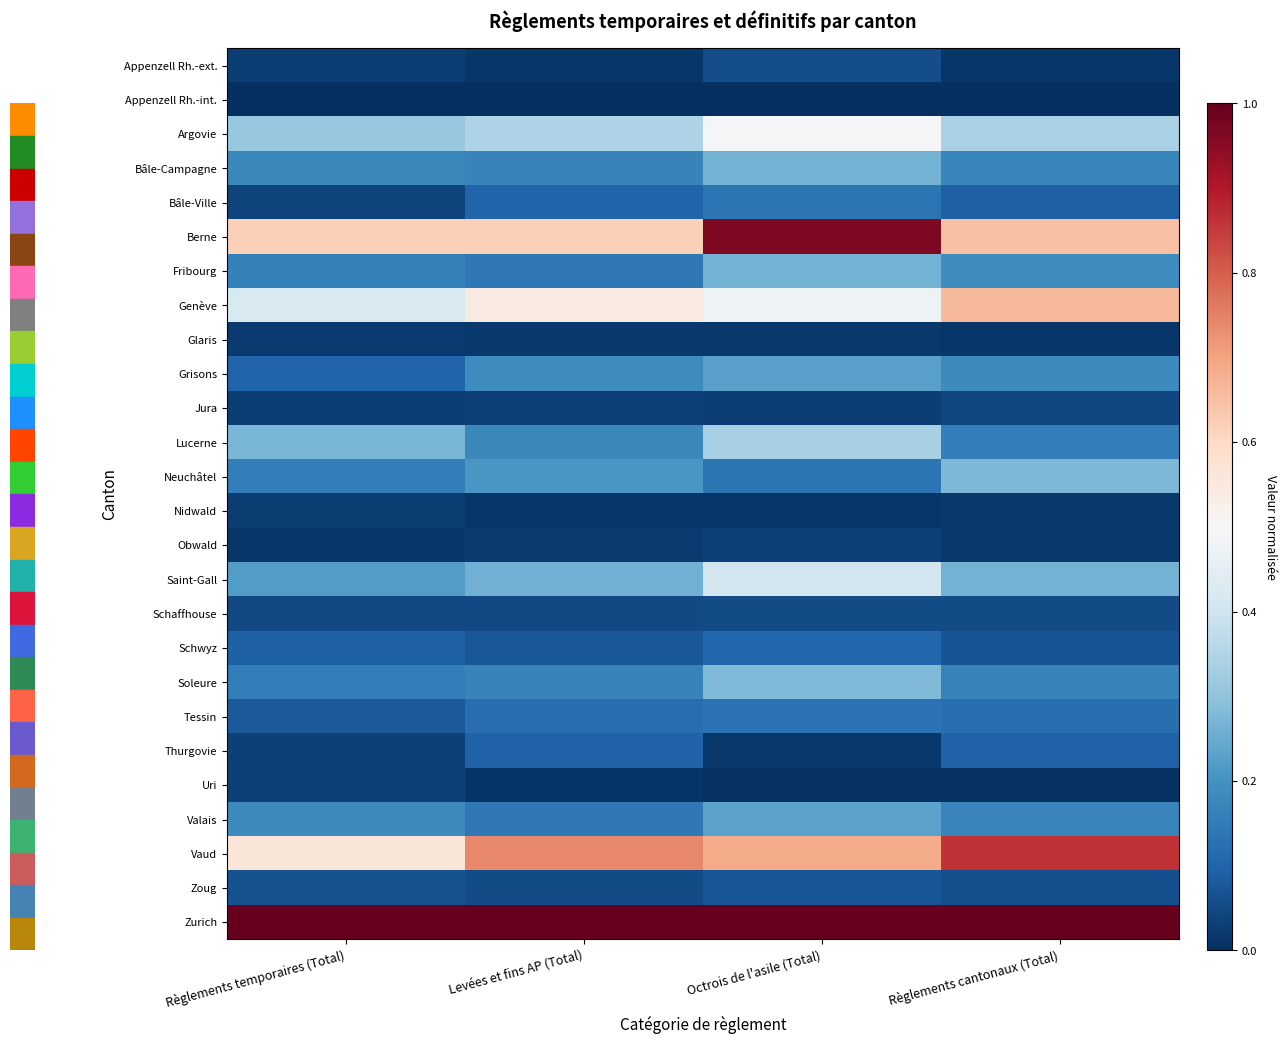

Reading right to left, list all the values displayed in this chart.

Appenzell Rh.-ext.: Règlements cantonaux (Total)=0.0	Octrois de l'asile (Total)=0.1	Levées et fins AP (Total)=0.0	Règlements temporaires (Total)=0.0
Appenzell Rh.-int.: Règlements cantonaux (Total)=0.0	Octrois de l'asile (Total)=0.0	Levées et fins AP (Total)=0.0	Règlements temporaires (Total)=0.0
Argovie: Règlements cantonaux (Total)=0.3	Octrois de l'asile (Total)=0.5	Levées et fins AP (Total)=0.3	Règlements temporaires (Total)=0.3
Bâle-Campagne: Règlements cantonaux (Total)=0.2	Octrois de l'asile (Total)=0.3	Levées et fins AP (Total)=0.2	Règlements temporaires (Total)=0.2
Bâle-Ville: Règlements cantonaux (Total)=0.1	Octrois de l'asile (Total)=0.1	Levées et fins AP (Total)=0.1	Règlements temporaires (Total)=0.0
Berne: Règlements cantonaux (Total)=0.6	Octrois de l'asile (Total)=1.0	Levées et fins AP (Total)=0.6	Règlements temporaires (Total)=0.6
Fribourg: Règlements cantonaux (Total)=0.2	Octrois de l'asile (Total)=0.3	Levées et fins AP (Total)=0.1	Règlements temporaires (Total)=0.2
Genève: Règlements cantonaux (Total)=0.7	Octrois de l'asile (Total)=0.5	Levées et fins AP (Total)=0.5	Règlements temporaires (Total)=0.4
Glaris: Règlements cantonaux (Total)=0.0	Octrois de l'asile (Total)=0.0	Levées et fins AP (Total)=0.0	Règlements temporaires (Total)=0.0
Grisons: Règlements cantonaux (Total)=0.2	Octrois de l'asile (Total)=0.2	Levées et fins AP (Total)=0.2	Règlements temporaires (Total)=0.1
Jura: Règlements cantonaux (Total)=0.0	Octrois de l'asile (Total)=0.0	Levées et fins AP (Total)=0.0	Règlements temporaires (Total)=0.0
Lucerne: Règlements cantonaux (Total)=0.2	Octrois de l'asile (Total)=0.3	Levées et fins AP (Total)=0.2	Règlements temporaires (Total)=0.3
Neuchâtel: Règlements cantonaux (Total)=0.3	Octrois de l'asile (Total)=0.1	Levées et fins AP (Total)=0.2	Règlements temporaires (Total)=0.2
Nidwald: Règlements cantonaux (Total)=0.0	Octrois de l'asile (Total)=0.0	Levées et fins AP (Total)=0.0	Règlements temporaires (Total)=0.0
Obwald: Règlements cantonaux (Total)=0.0	Octrois de l'asile (Total)=0.0	Levées et fins AP (Total)=0.0	Règlements temporaires (Total)=0.0
Saint-Gall: Règlements cantonaux (Total)=0.3	Octrois de l'asile (Total)=0.4	Levées et fins AP (Total)=0.3	Règlements temporaires (Total)=0.2
Schaffhouse: Règlements cantonaux (Total)=0.1	Octrois de l'asile (Total)=0.1	Levées et fins AP (Total)=0.0	Règlements temporaires (Total)=0.0
Schwyz: Règlements cantonaux (Total)=0.1	Octrois de l'asile (Total)=0.1	Levées et fins AP (Total)=0.1	Règlements temporaires (Total)=0.1
Soleure: Règlements cantonaux (Total)=0.2	Octrois de l'asile (Total)=0.3	Levées et fins AP (Total)=0.2	Règlements temporaires (Total)=0.2
Tessin: Règlements cantonaux (Total)=0.1	Octrois de l'asile (Total)=0.1	Levées et fins AP (Total)=0.1	Règlements temporaires (Total)=0.1
Thurgovie: Règlements cantonaux (Total)=0.1	Octrois de l'asile (Total)=0.0	Levées et fins AP (Total)=0.1	Règlements temporaires (Total)=0.0
Uri: Règlements cantonaux (Total)=0.0	Octrois de l'asile (Total)=0.0	Levées et fins AP (Total)=0.0	Règlements temporaires (Total)=0.0
Valais: Règlements cantonaux (Total)=0.2	Octrois de l'asile (Total)=0.2	Levées et fins AP (Total)=0.1	Règlements temporaires (Total)=0.2
Vaud: Règlements cantonaux (Total)=0.9	Octrois de l'asile (Total)=0.7	Levées et fins AP (Total)=0.7	Règlements temporaires (Total)=0.6
Zoug: Règlements cantonaux (Total)=0.1	Octrois de l'asile (Total)=0.1	Levées et fins AP (Total)=0.1	Règlements temporaires (Total)=0.1
Zurich: Règlements cantonaux (Total)=1.0	Octrois de l'asile (Total)=1.0	Levées et fins AP (Total)=1.0	Règlements temporaires (Total)=1.0